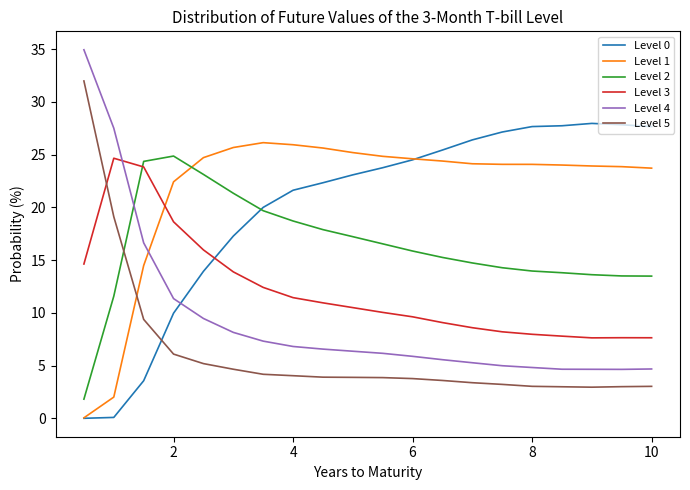

How many intersections are there between Level 2 and Level 1?

1